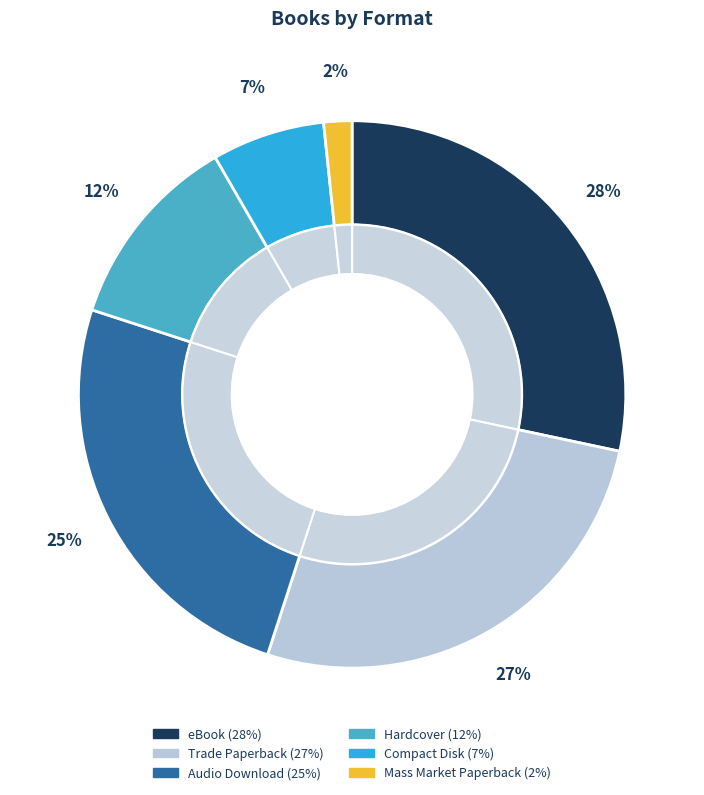

Which slice is the largest?

eBook